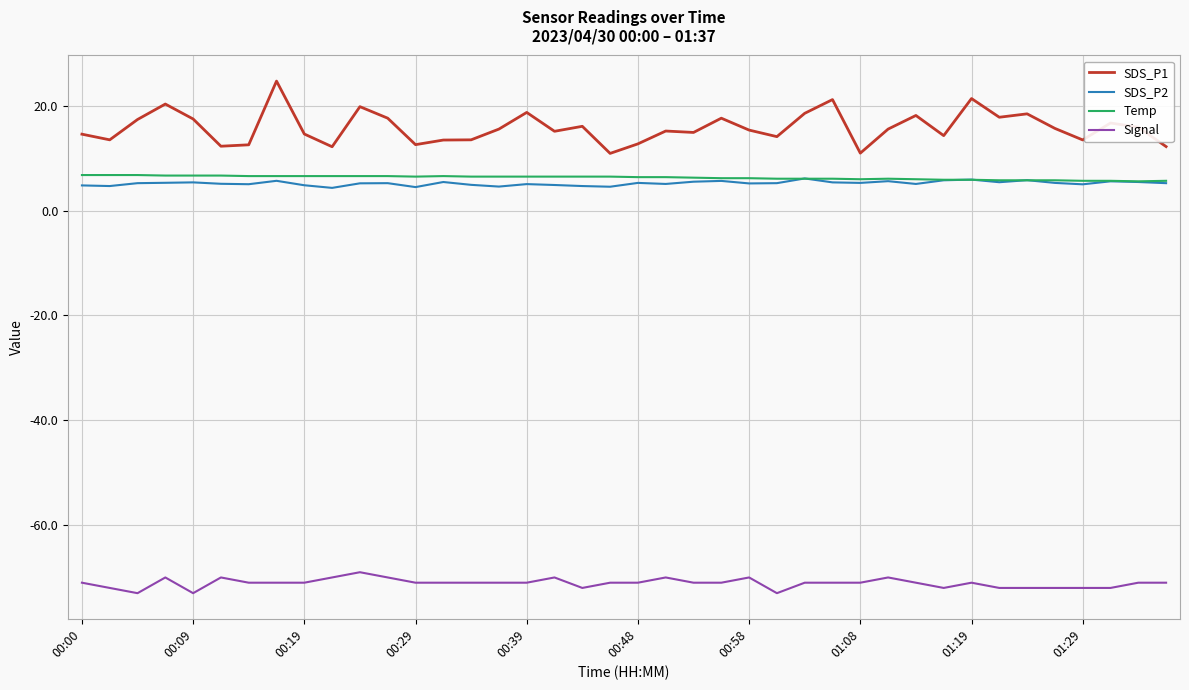

What is the minimum value for Signal?

-73.0